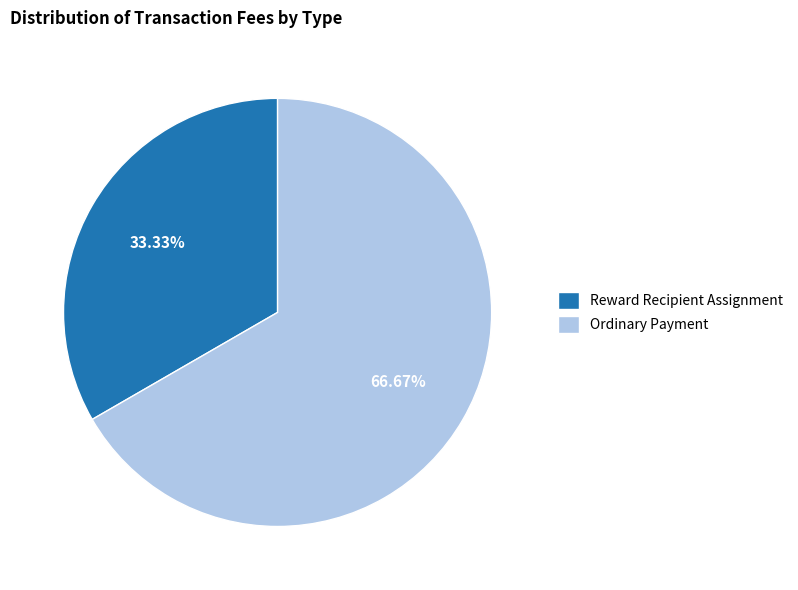

What is the total percentage of Ordinary Payment and Reward Recipient Assignment?

100.0%